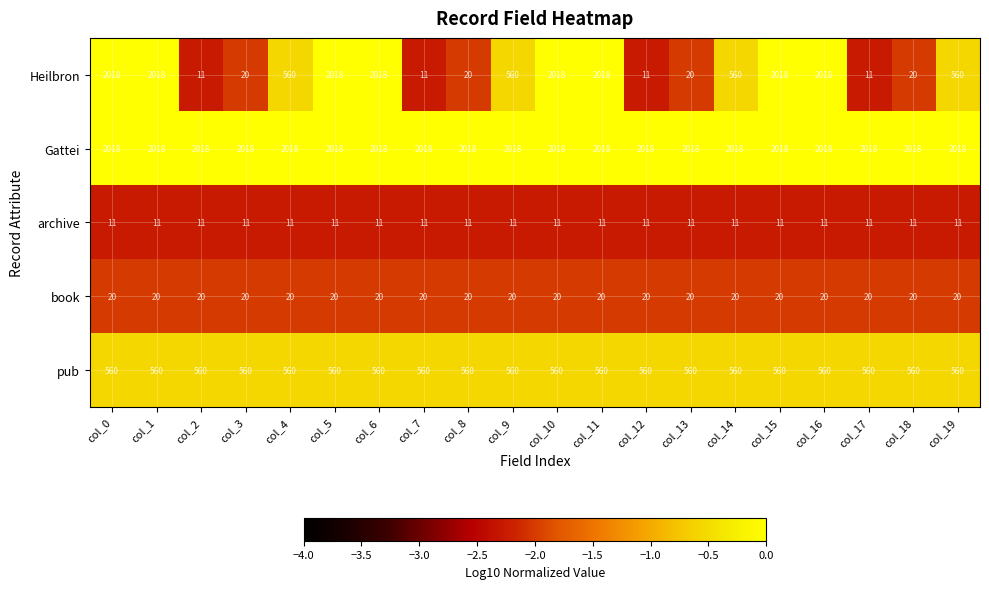

At how many categories does at least one series exceed 333?

20